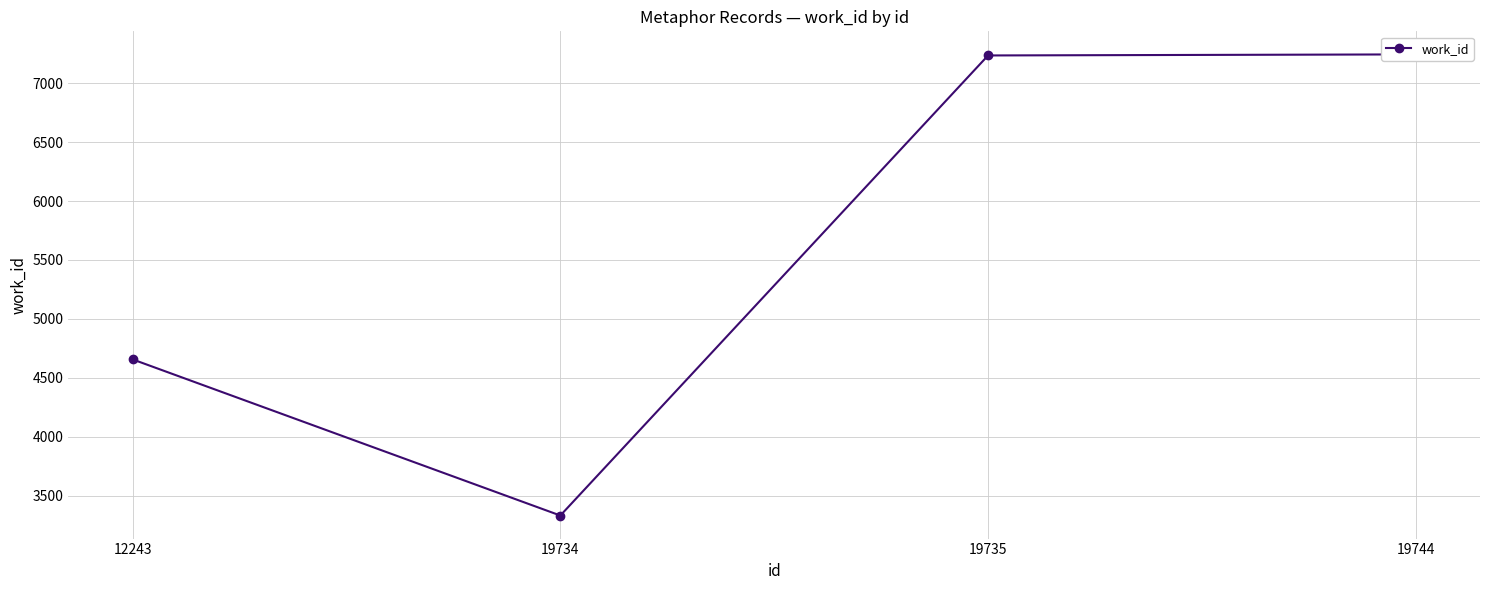

Reading right to left, list all the values displayed in this chart.

7246	7237	3330	4656